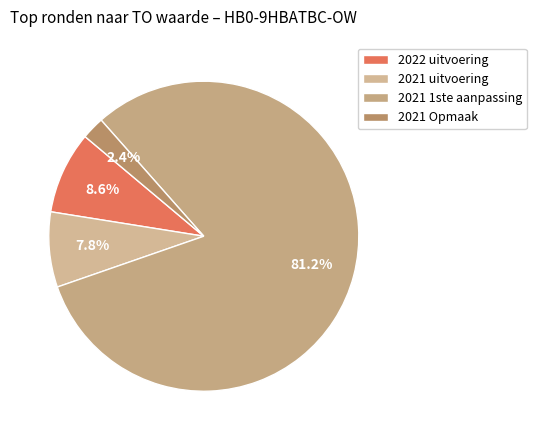

Which slice is the smallest?

2021 Opmaak